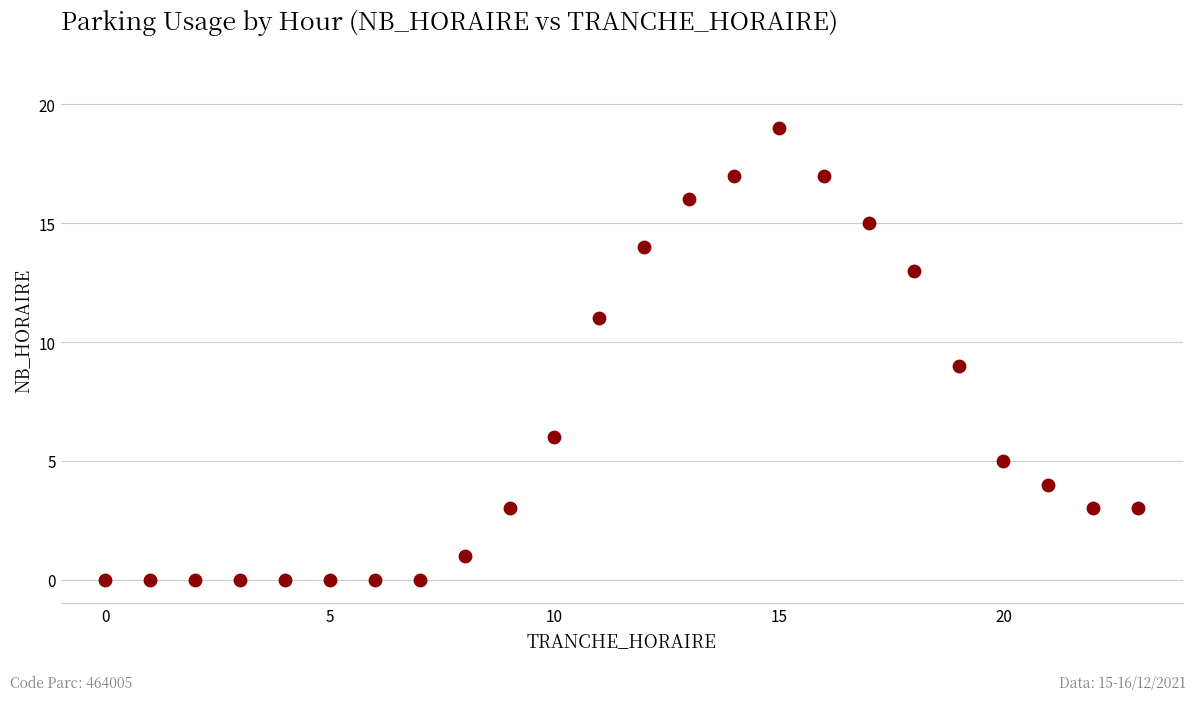

What is the range of Y values (max minus min)?

19